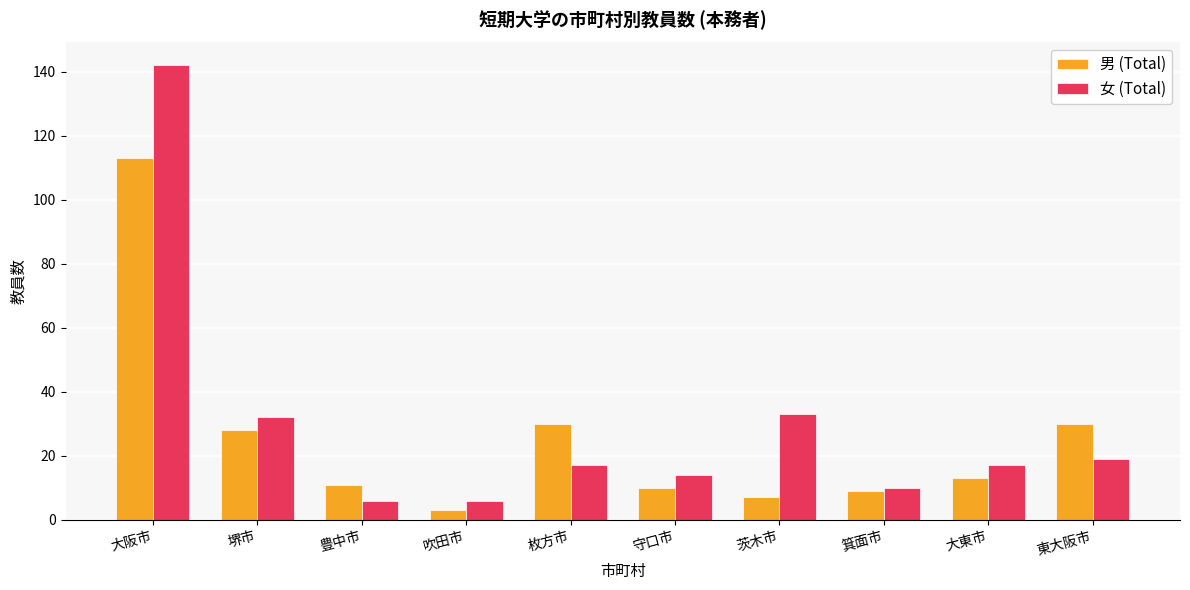

What is the value of the 女 (Total) bar at the 5th from the left?

17